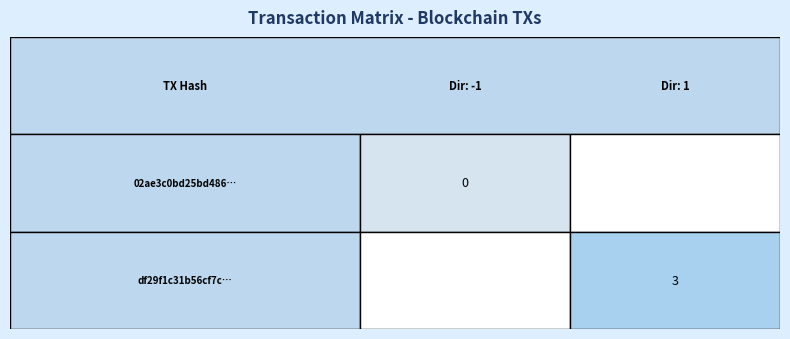

Is it true that 02ae3c0bd25bd486… equals -1 at 0?

True